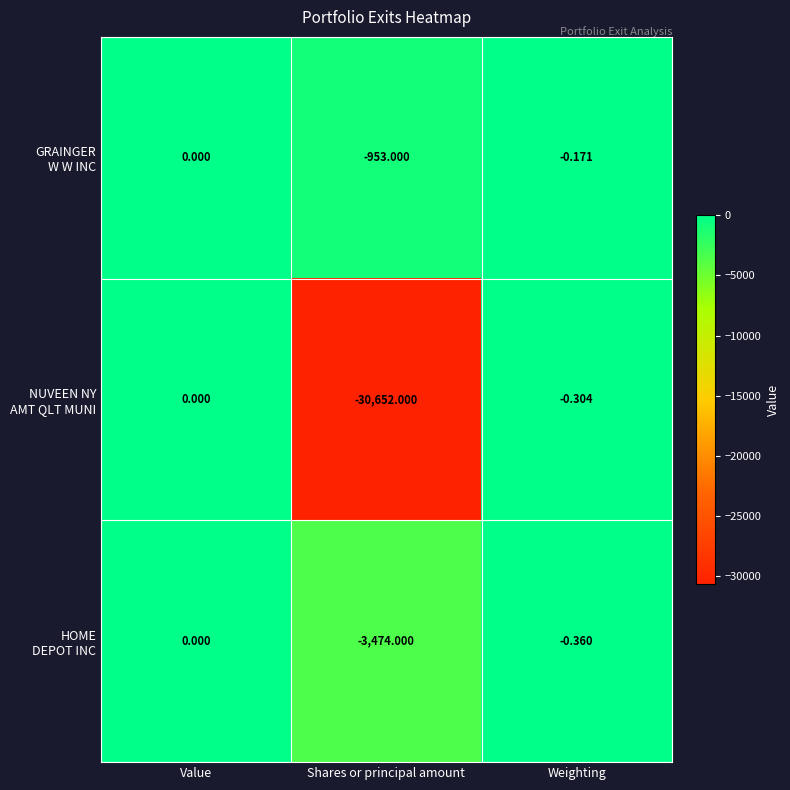

What is the minimum value shown in the chart?

-30652.0